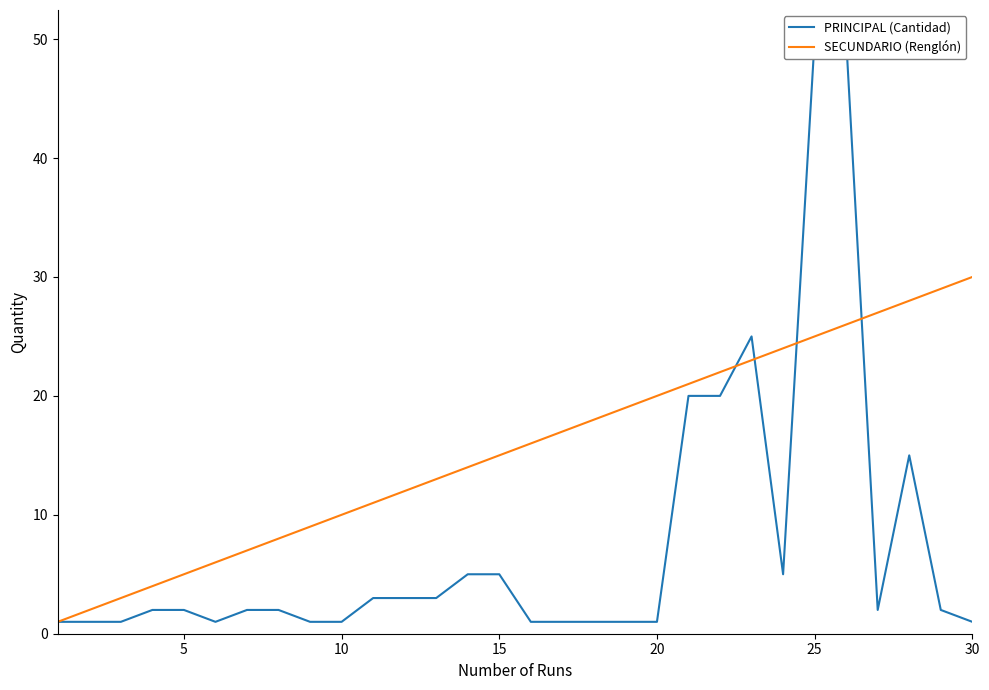

How many lines are shown in the chart?

2